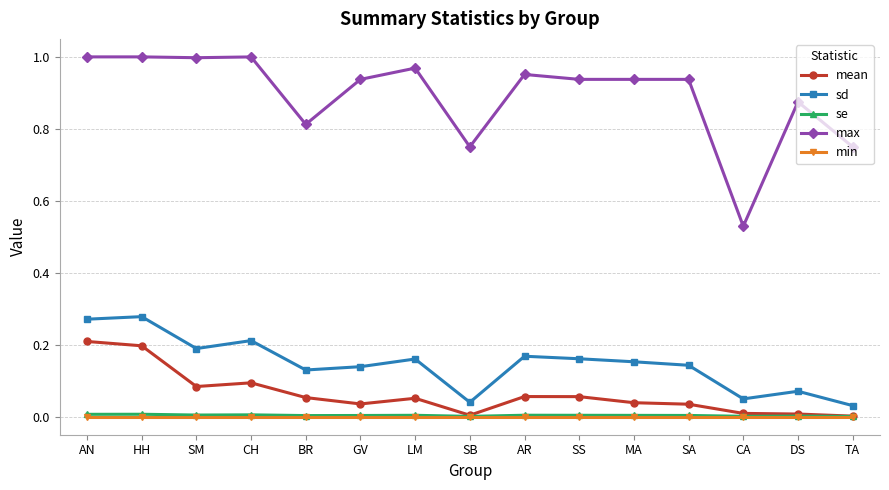

Which series has the largest range (max minus min)?

max